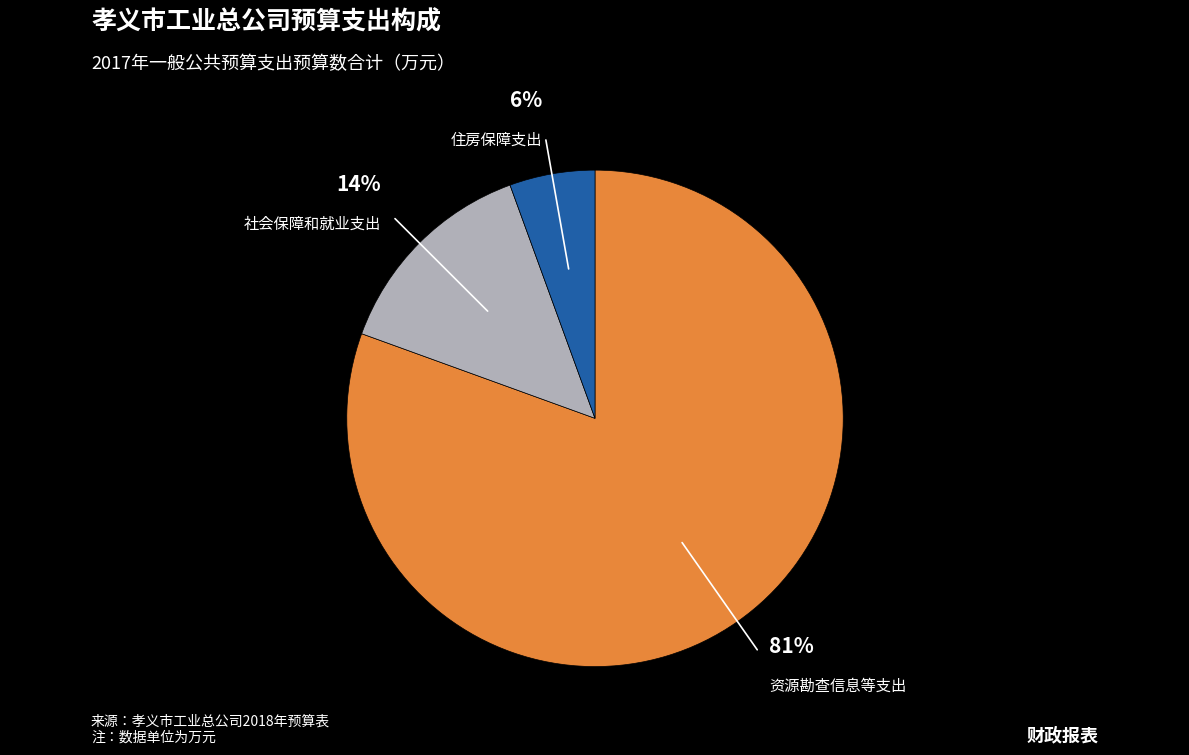

Is there a majority slice in this chart?

Yes